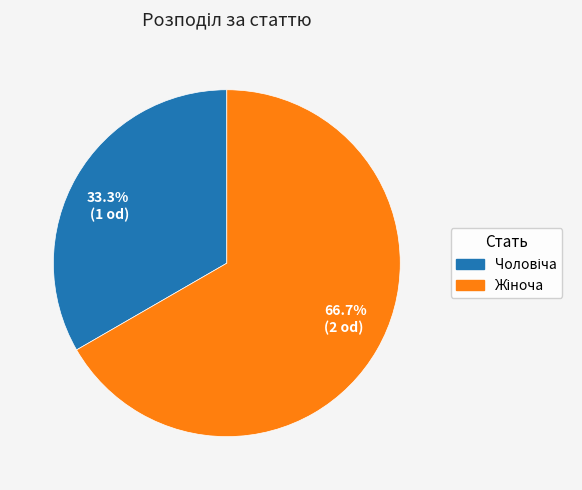

Which slice represents more than half of the pie?

66.7% (2 od)